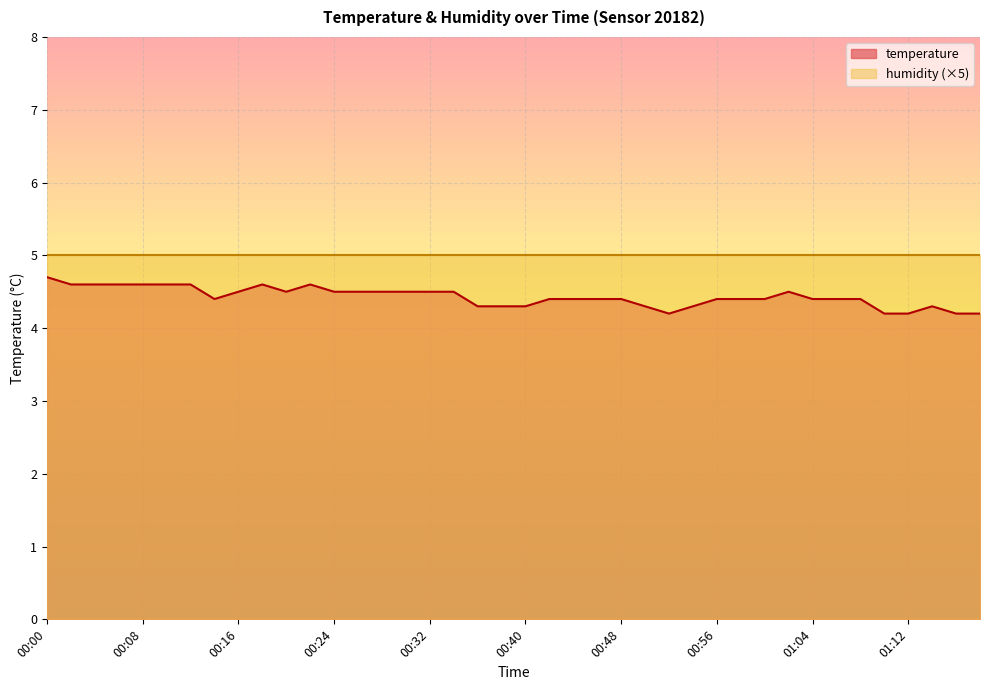

How many interior local peaks (higher than both neighbors) does the data have?

4